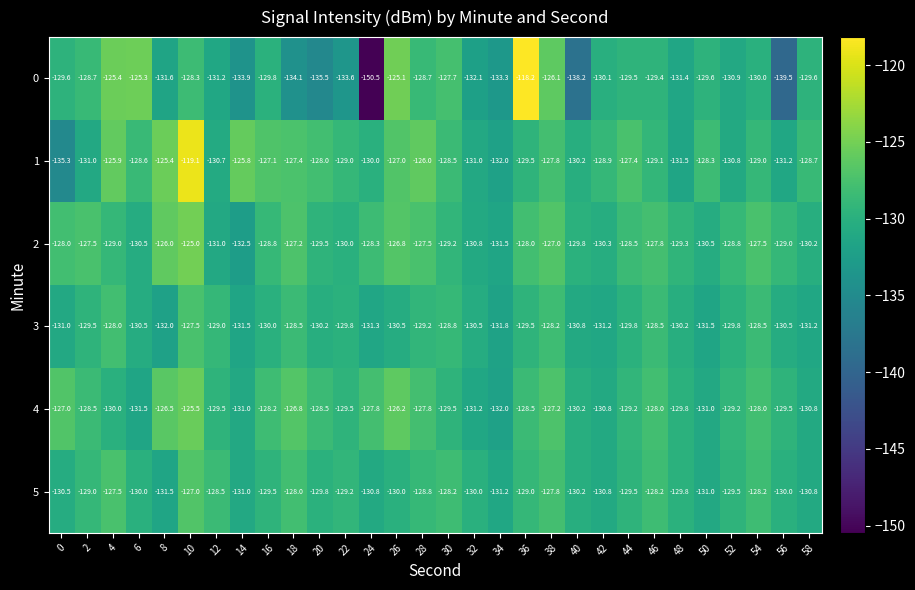

Which series changed the most between 20 and 26?

0